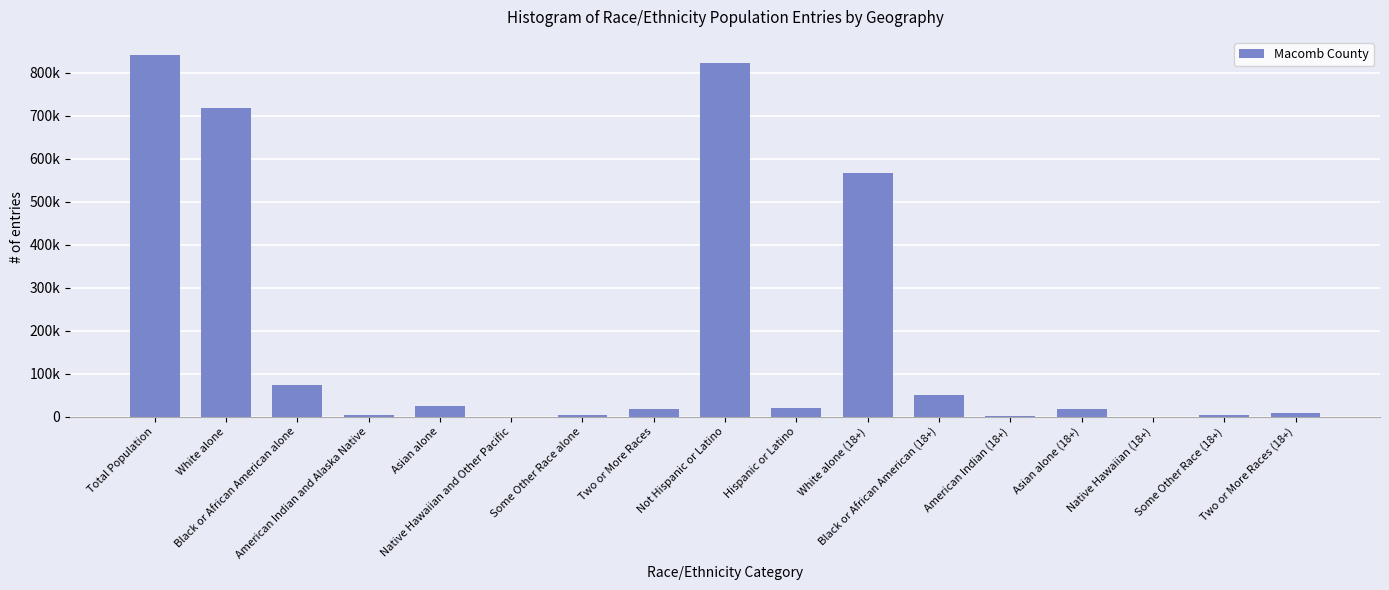

List the labels in order of value, smallest first.

Native Hawaiian (18+), Native Hawaiian and Other Pacific, American Indian (18+), American Indian and Alaska Native, Some Other Race (18+), Some Other Race alone, Two or More Races (18+), Two or More Races, Asian alone (18+), Hispanic or Latino, Asian alone, Black or African American (18+), Black or African American alone, White alone (18+), White alone, Not Hispanic or Latino, Total Population